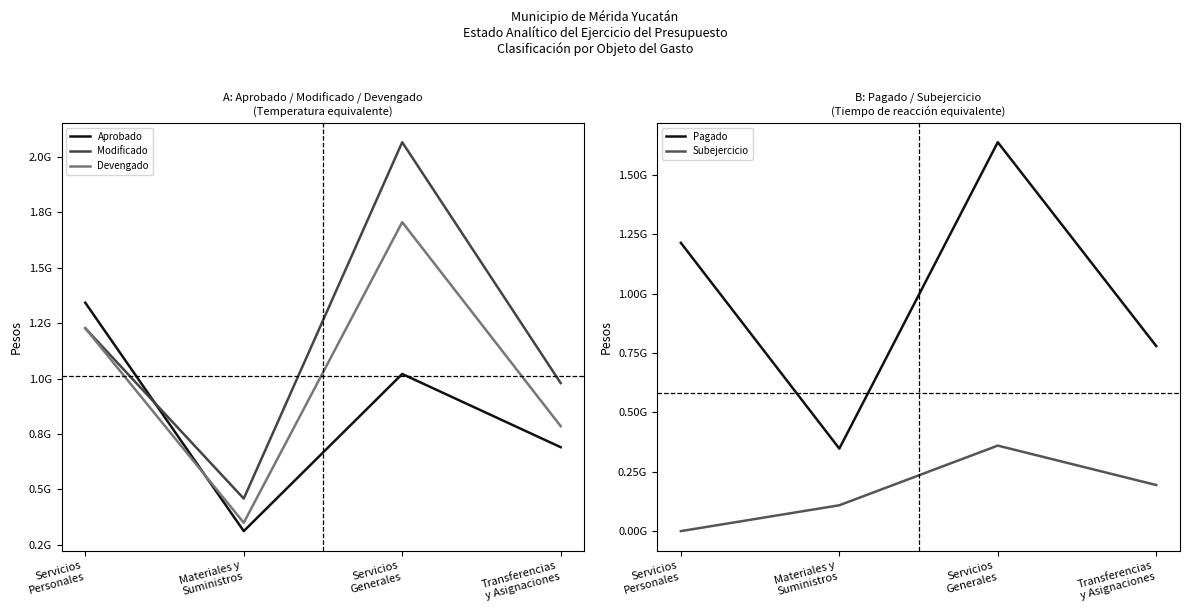

Where does the Pagado series first go above 1214790642?

Servicios
Personales